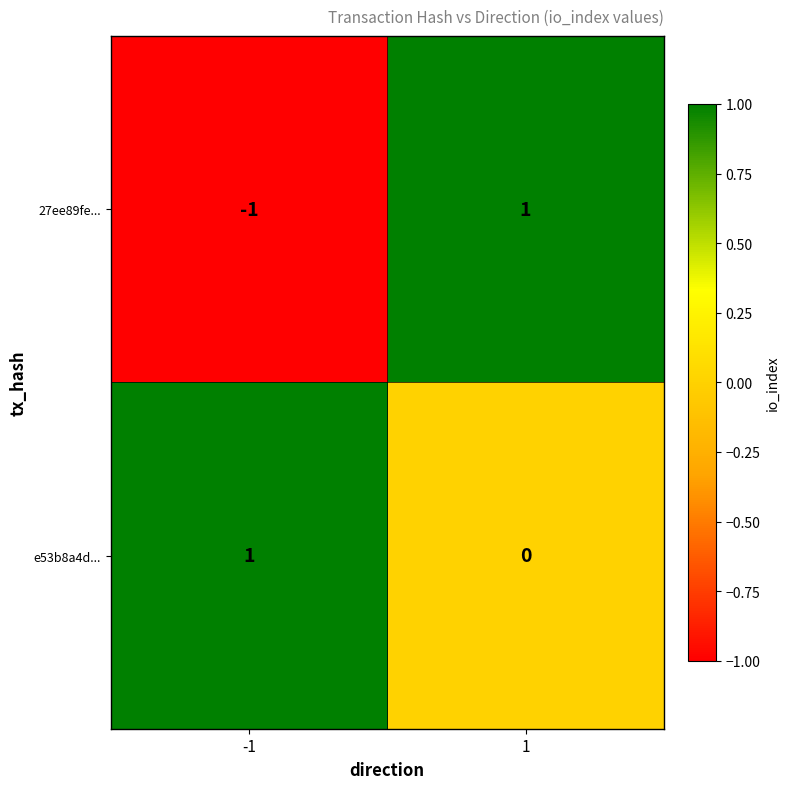

How many categories are shown in the chart?

2